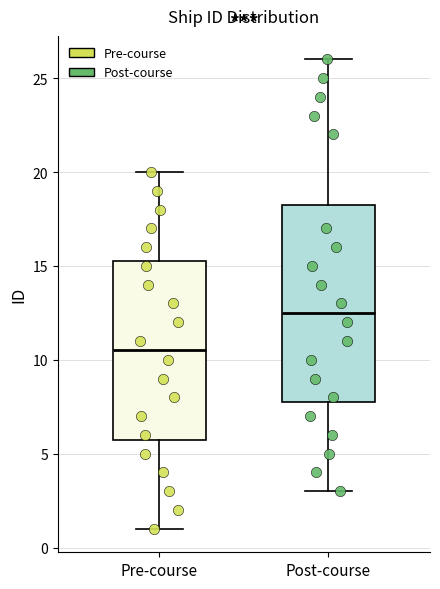

Where is the upper edge of the box for Post-course on the y-axis? The values are not printed on the chart, so give them approximately, as read against the axis.

18.5